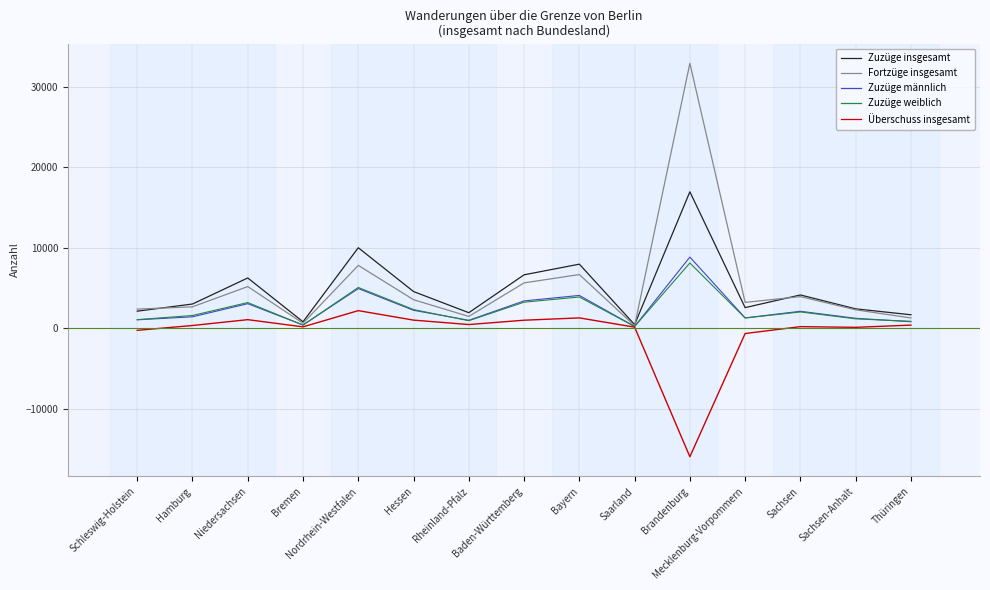

True or false: Fortzüge insgesamt has more than 2 points higher than both neighbors.

True